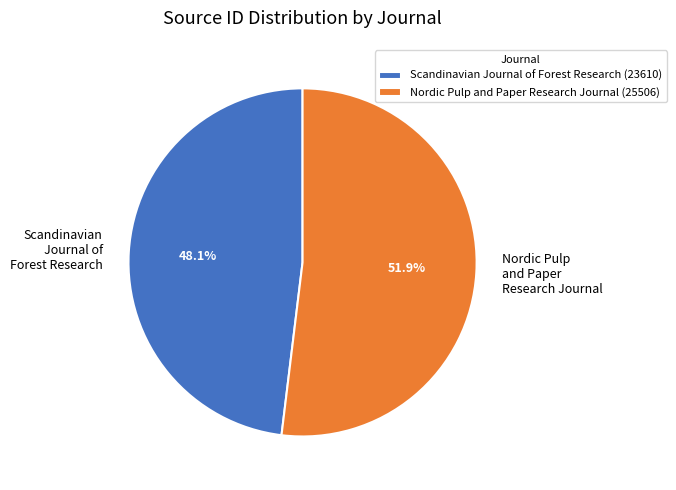

Between Scandinavian Journal of Forest Research and Nordic Pulp and Paper Research Journal, which is larger?

Nordic Pulp and Paper Research Journal